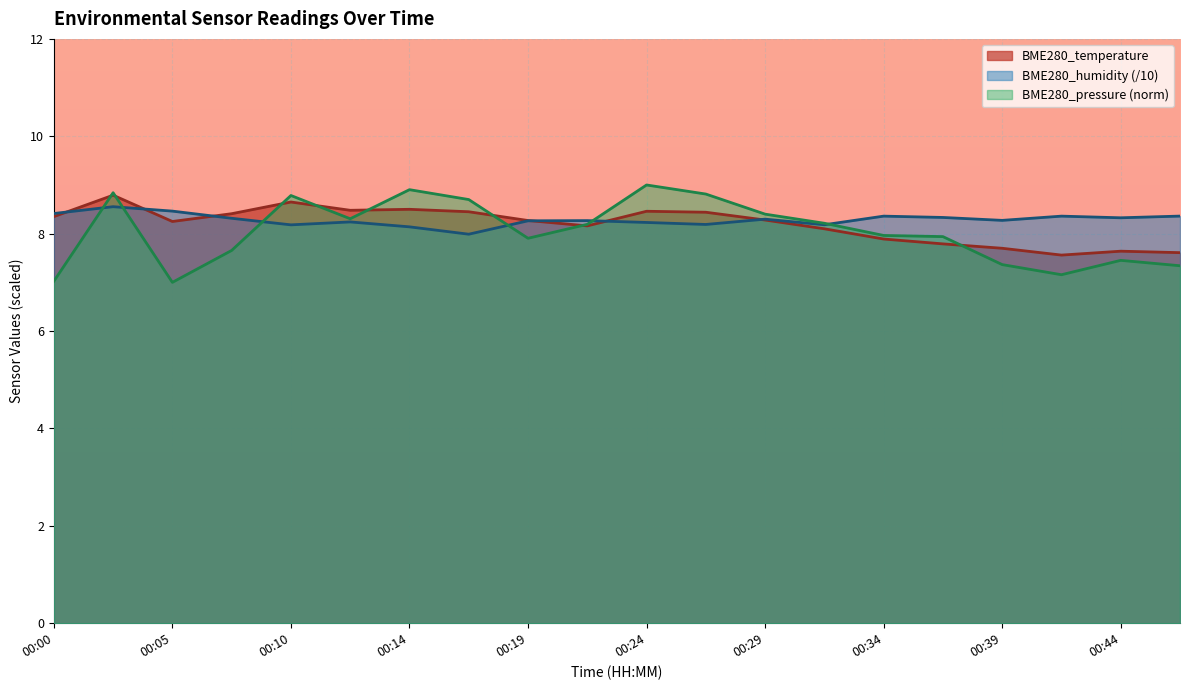

What is the average value of the BME280_humidity series?

8.3